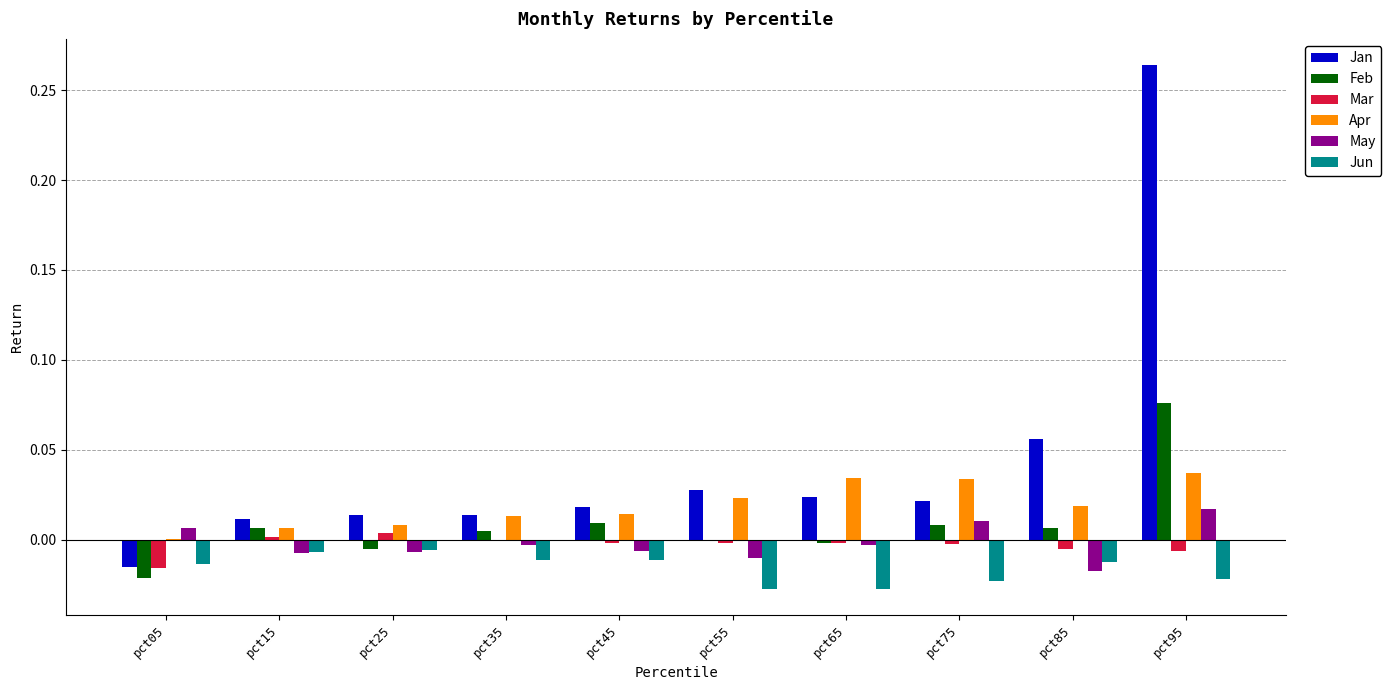

Reading left to right, what are all the values shown in this chart?

Jan: 0.0	0.0	0.0	0.0	0.0	0.0	0.0	0.0	0.1	0.3
Feb: 0.0	0.0	0.0	0.0	0.0	0.0	0.0	0.0	0.0	0.1
Mar: 0.0	0.0	0.0	0.0	0.0	0.0	0.0	0.0	0.0	0.0
Apr: 0.0	0.0	0.0	0.0	0.0	0.0	0.0	0.0	0.0	0.0
May: 0.0	0.0	0.0	0.0	0.0	0.0	0.0	0.0	0.0	0.0
Jun: 0.0	0.0	0.0	0.0	0.0	0.0	0.0	0.0	0.0	0.0